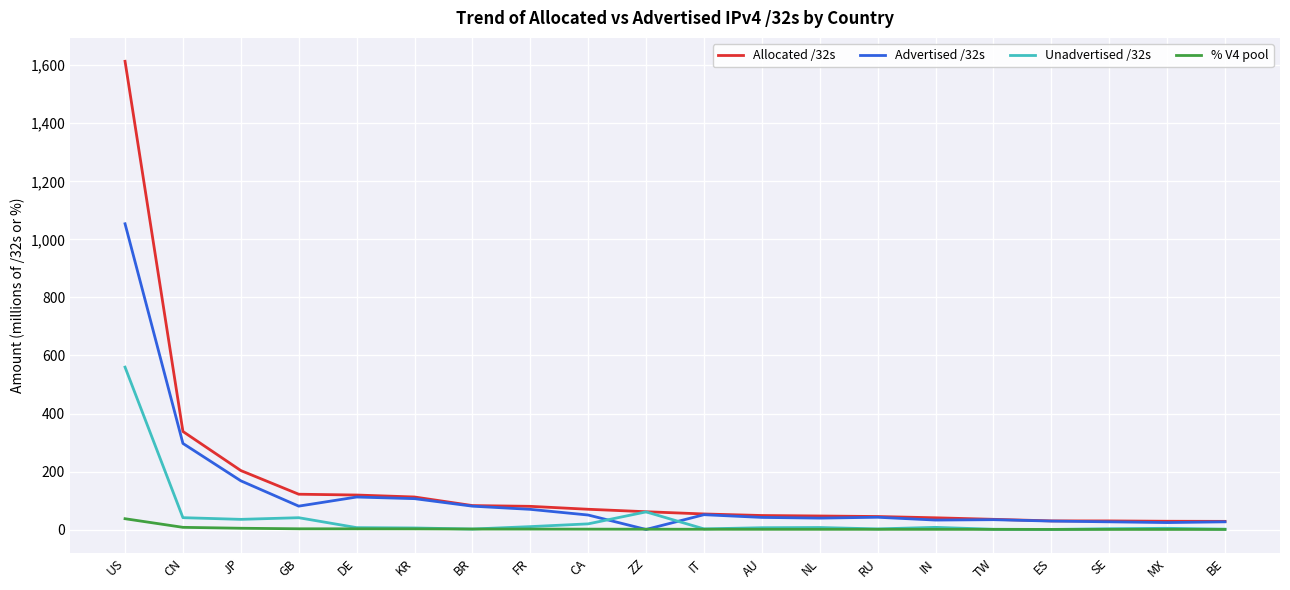

Which series has the largest total across all categories?

Allocated /32s